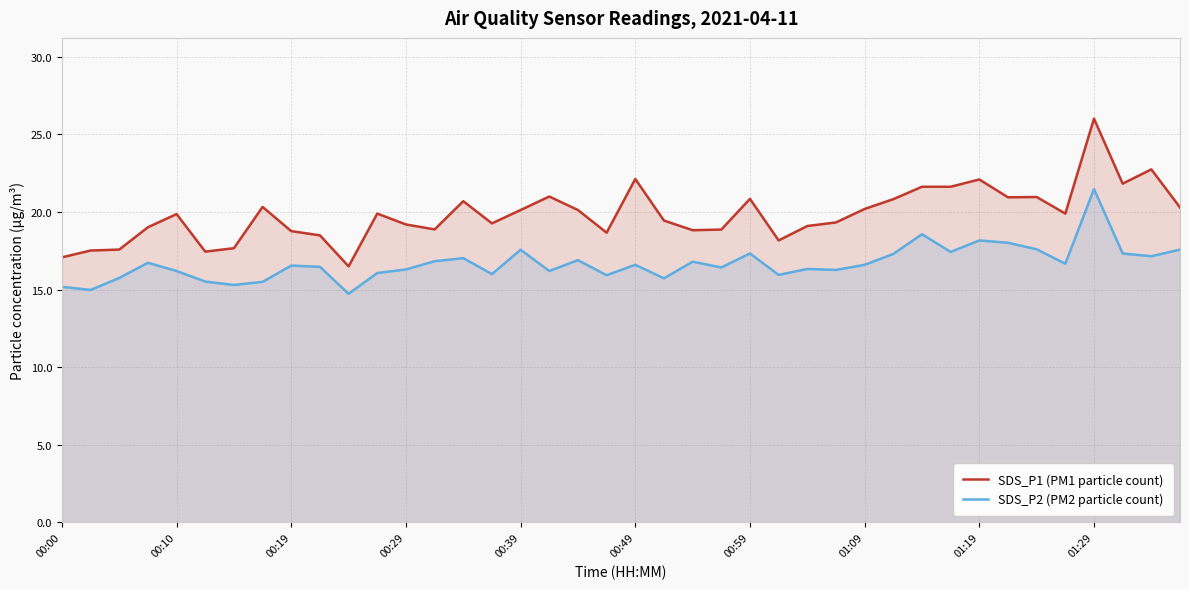

What is the value of the SDS_P2 (PM2 particle count) point at the 3rd from the left?

15.8